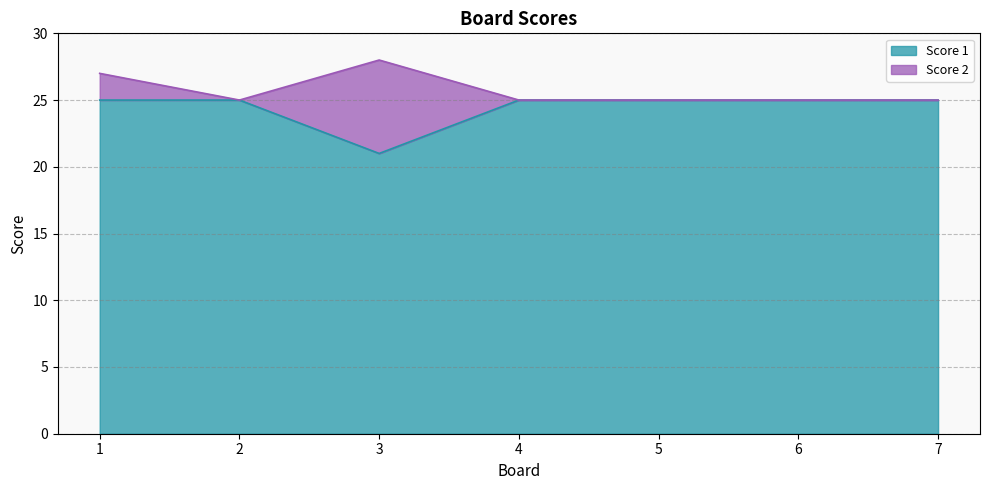

The value at 3 is 21. True or false?

True